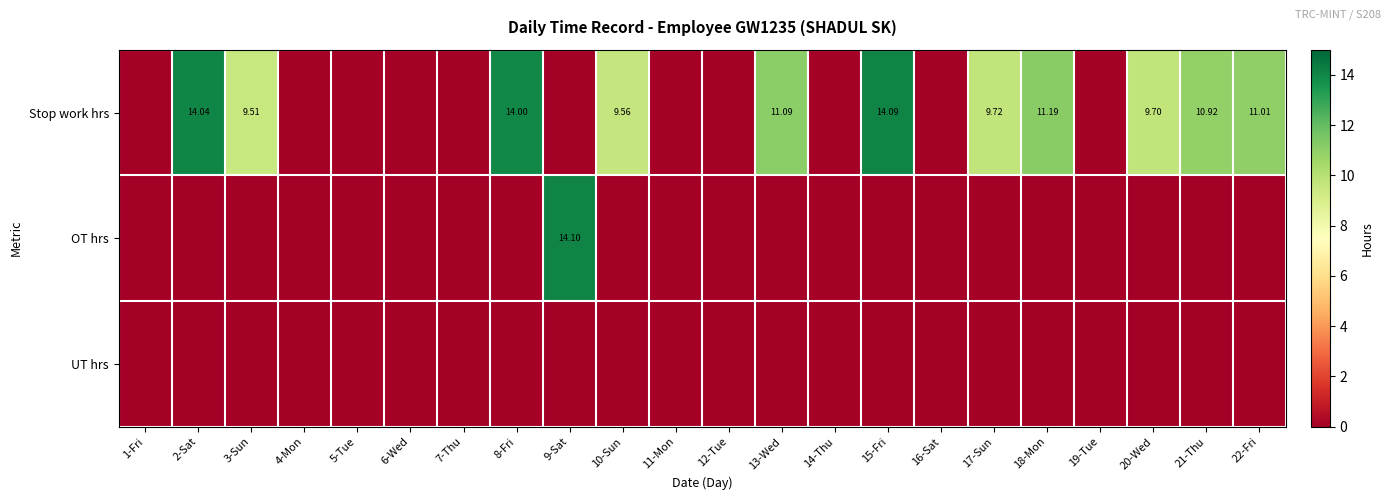

Which series changed the most between 9-Sat and 13-Wed?

OT hrs